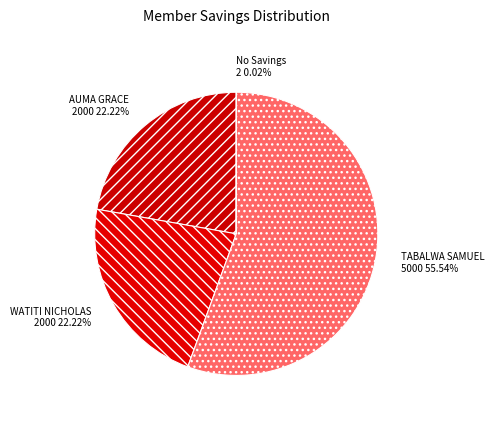

Does WATITI NICHOLAS represent more than half of the total?

No